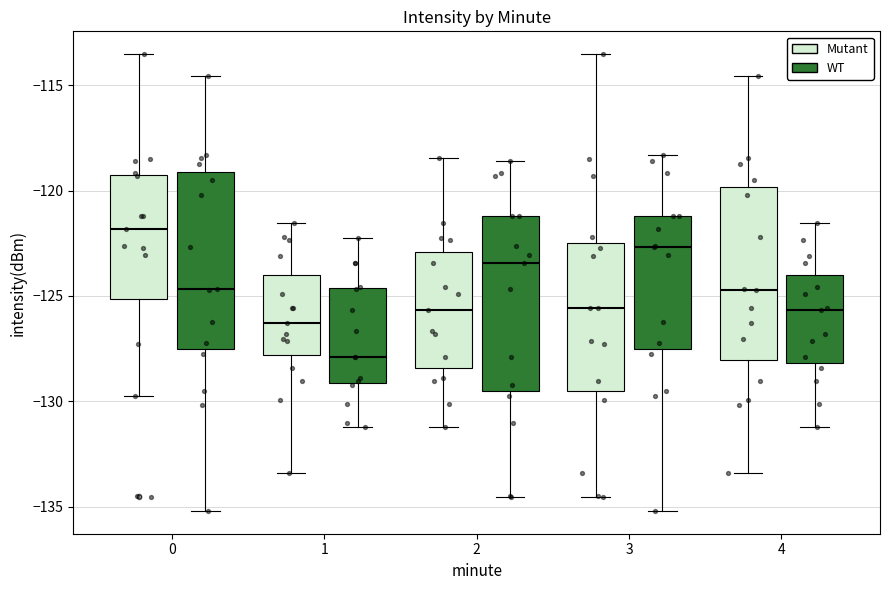

Where is the upper edge of the box for 4 (WT) on the y-axis? The values are not printed on the chart, so give them approximately, as read against the axis.

-124.0